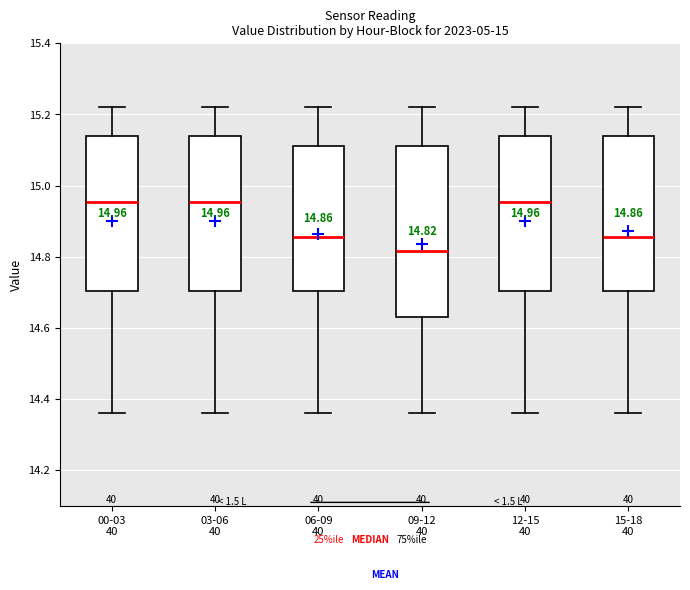

Which box has the lowest median line?

09-12 40